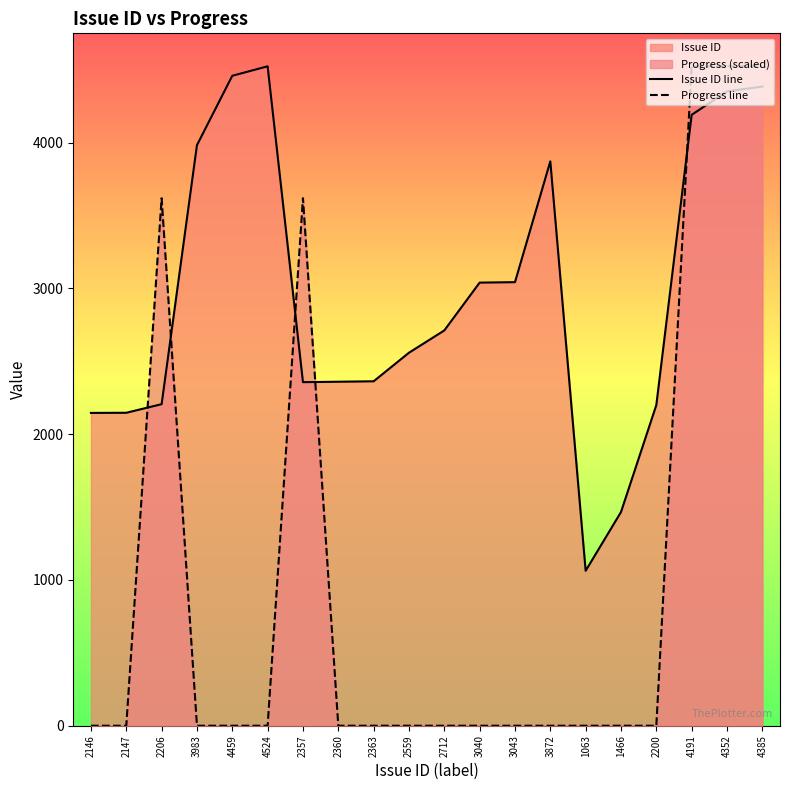

How many data points does each series have?

20